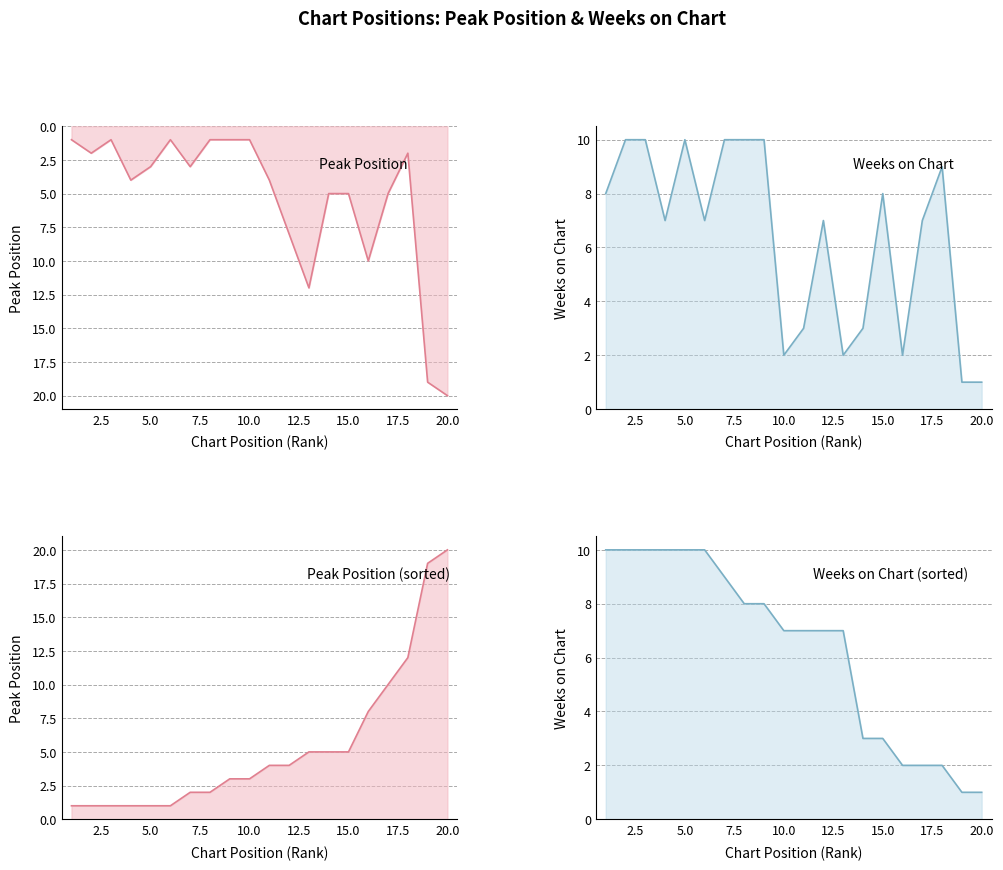

Which series has the largest total across all categories?

Weeks on Chart